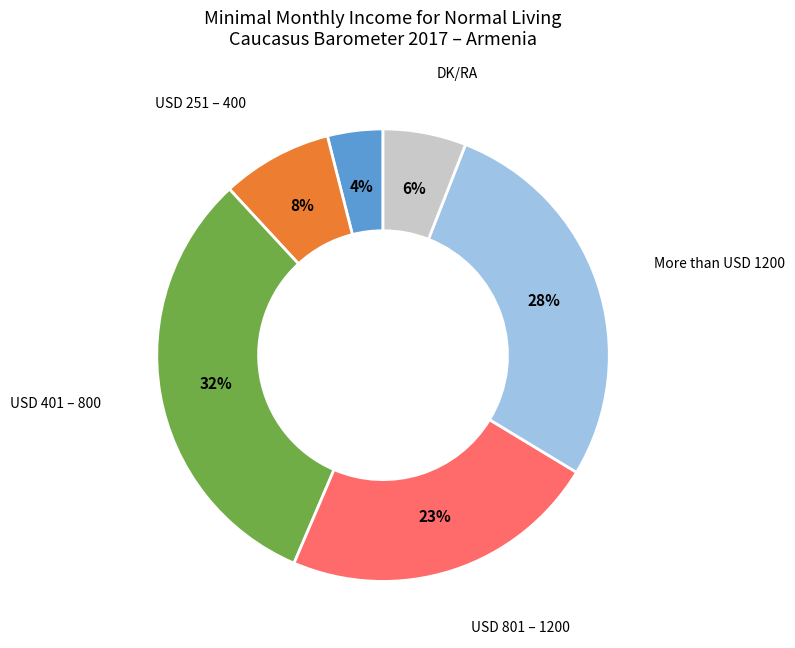

To the nearest percent, what is the difference between the largest and smallest slice percentages?

28%